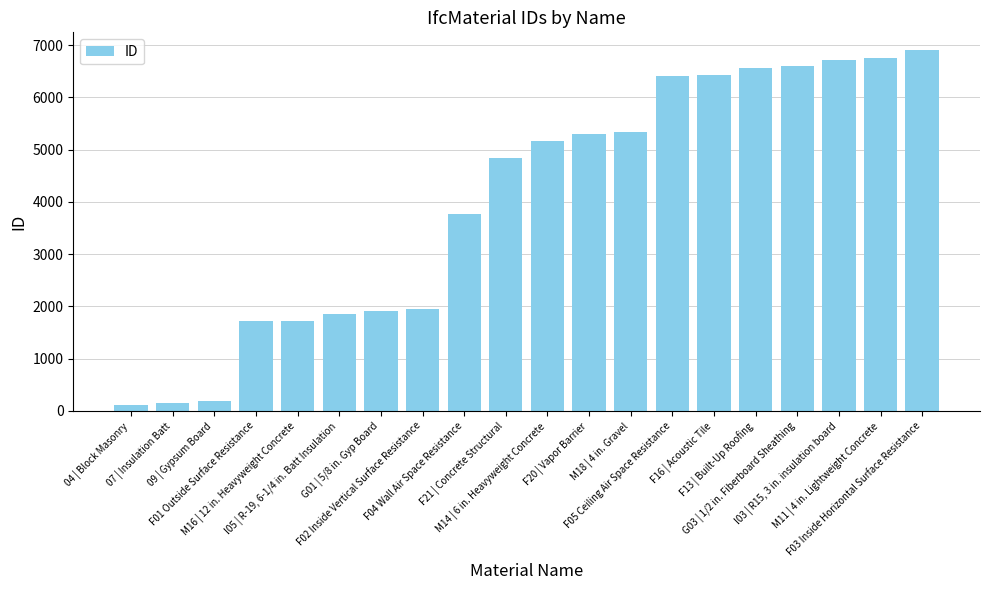

What is the difference between the values at I03 | R15, 3 in. insulation board and F21 | Concrete Structural?

1878